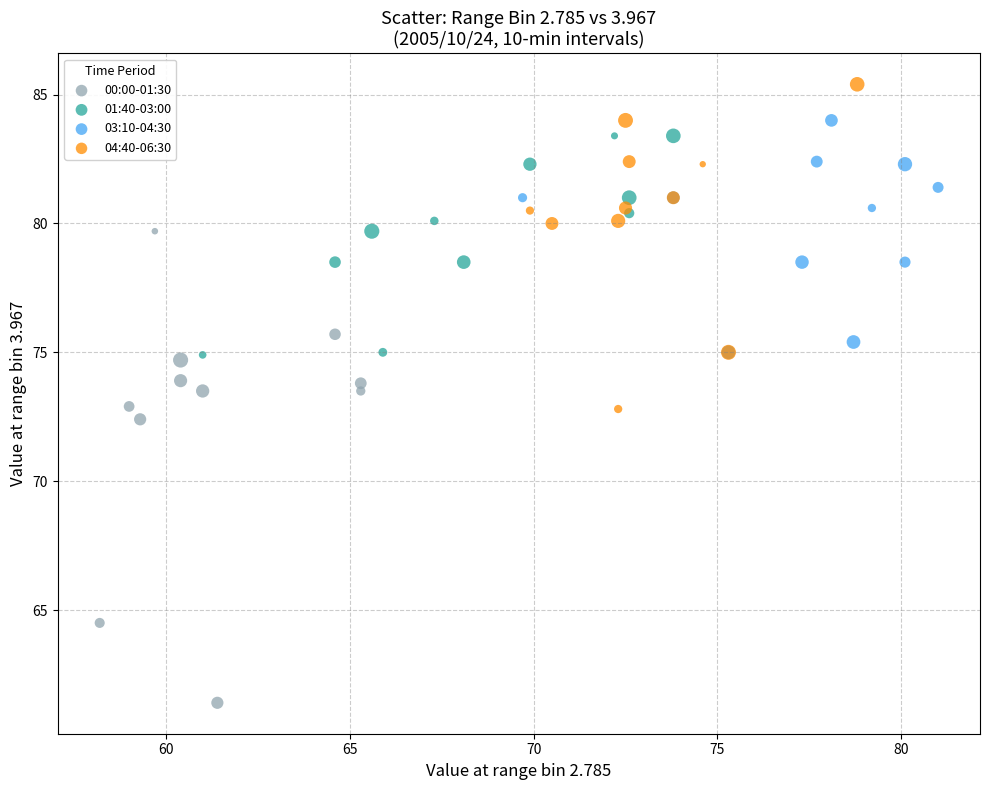

Which series contains the lowest Y value?

00:00-01:30